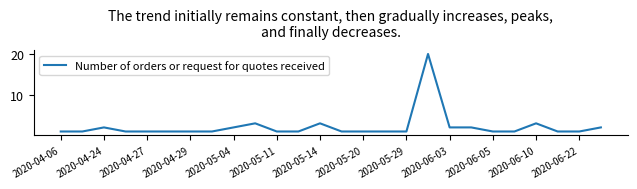

What is the greatest value displayed?

20